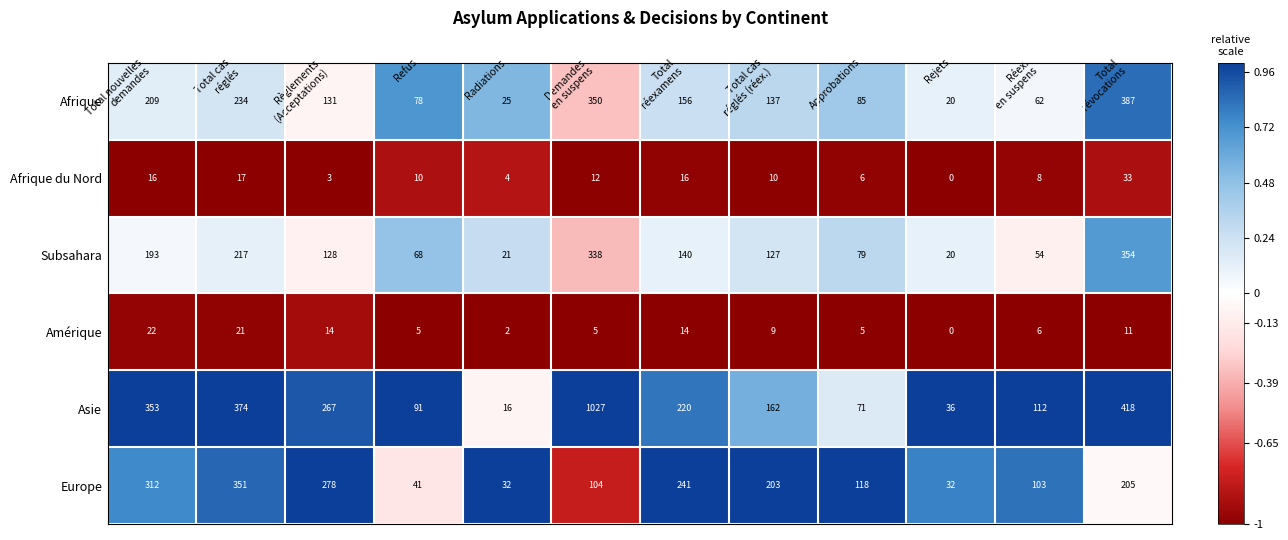

Which series has the largest range (max minus min)?

Asie